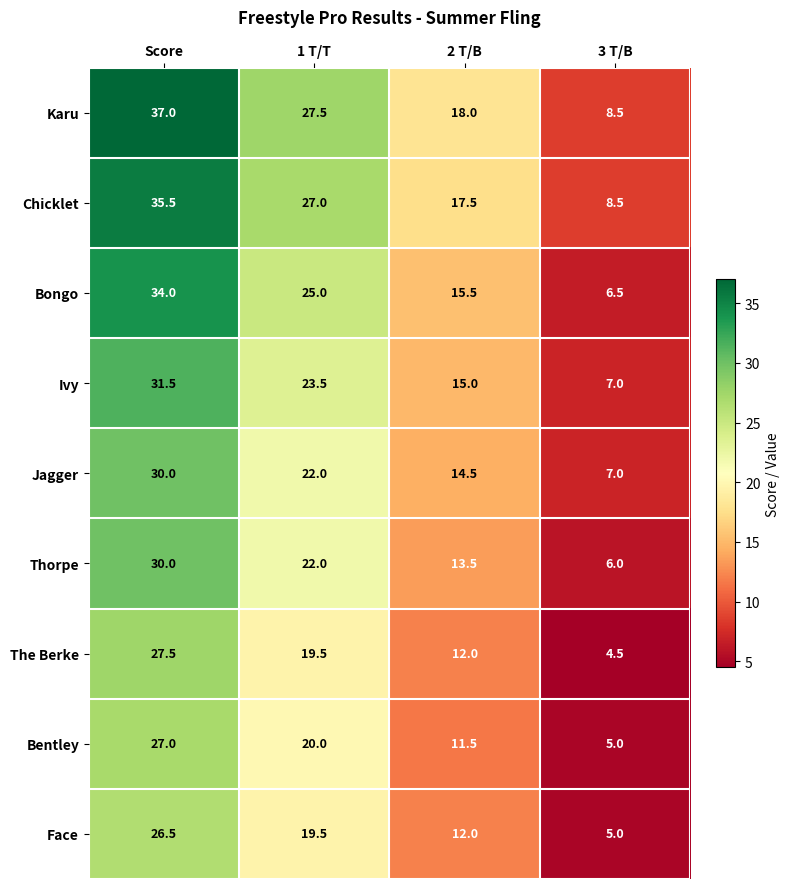

What is the lowest value of the Bentley series?

5.0